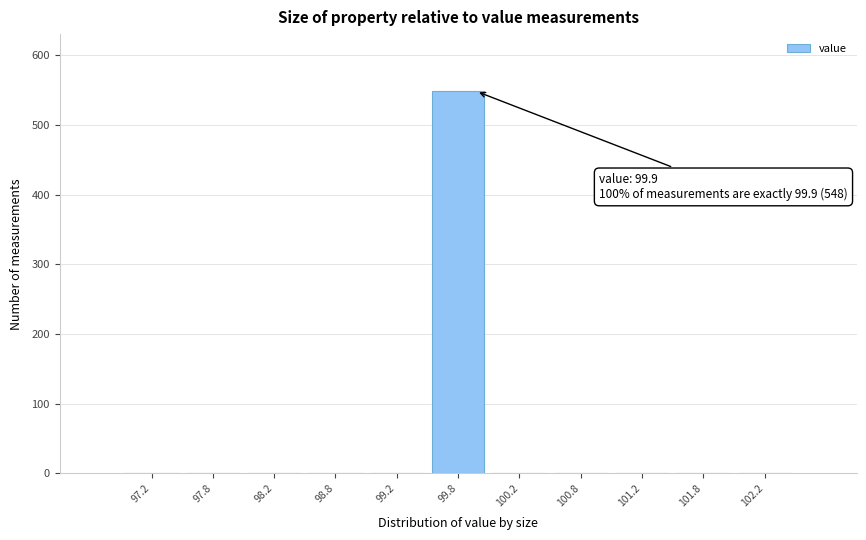

Which range on the x-axis has the tallest bar?

99.5 to 100.0